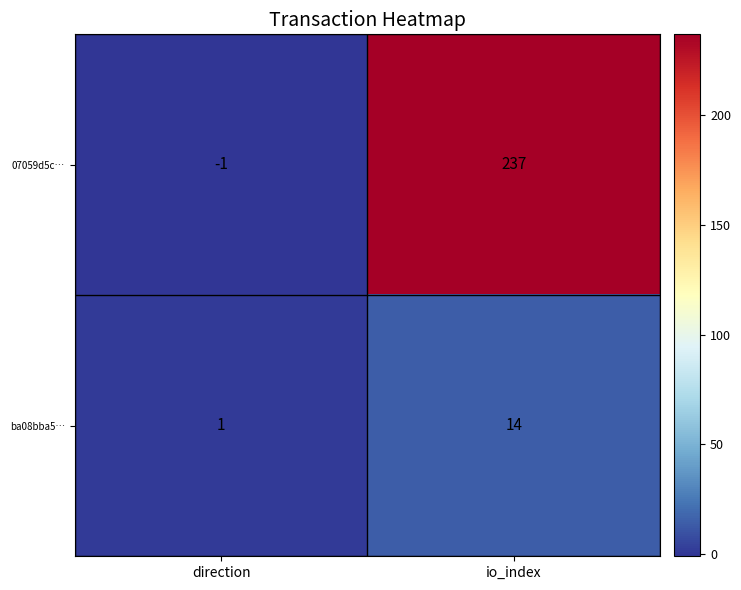

The value of 07059d5c… at direction is -1. True or false?

True